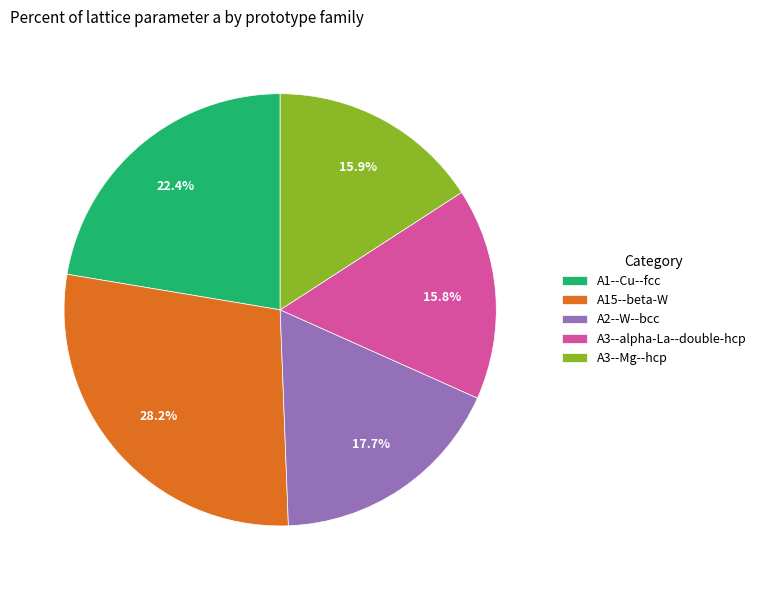

What percentage is the A2--W--bcc slice, to the nearest percent?

18%